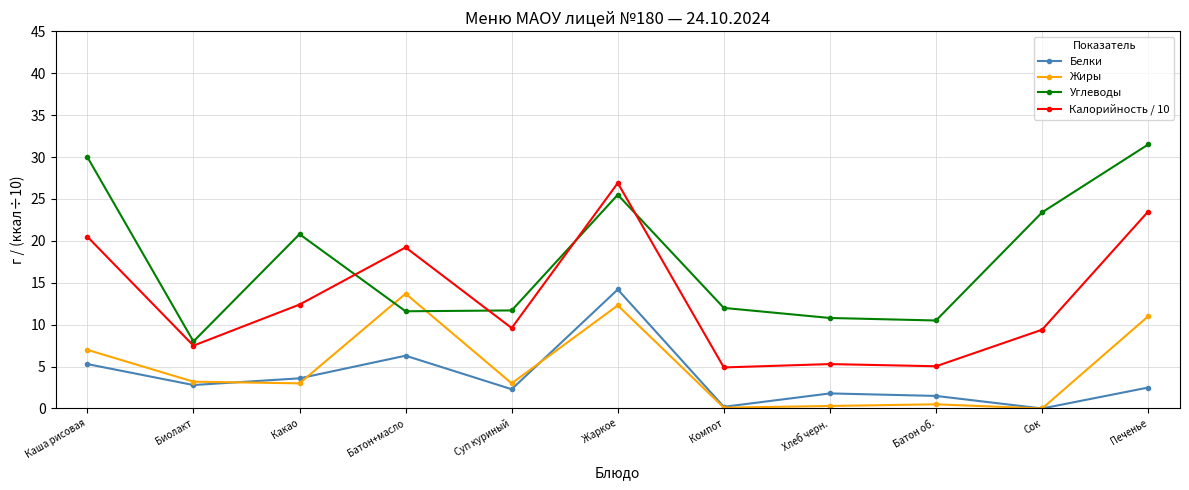

True or false: Углеводы has a value of 11.4 at Каша рисовая.

False